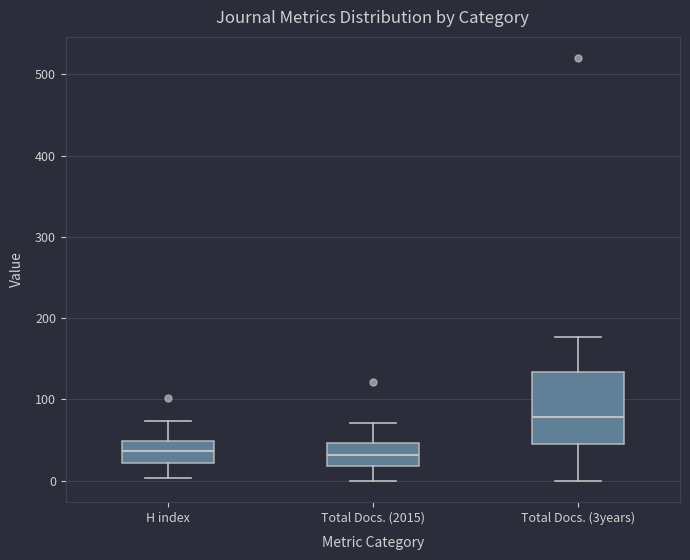

Reading left to right, transcribe this box plot: for each box, give where its median line is, the range the box spans, and where its two whiskers end, as read against the y-axis. The values are not printed on the chart, so give them approximately, as read against the axis.

H index: median 40, box 20 to 50, whiskers 0 to 70
Total Docs. (2015): median 30, box 20 to 50, whiskers 0 to 70
Total Docs. (3years): median 80, box 50 to 130, whiskers 0 to 180